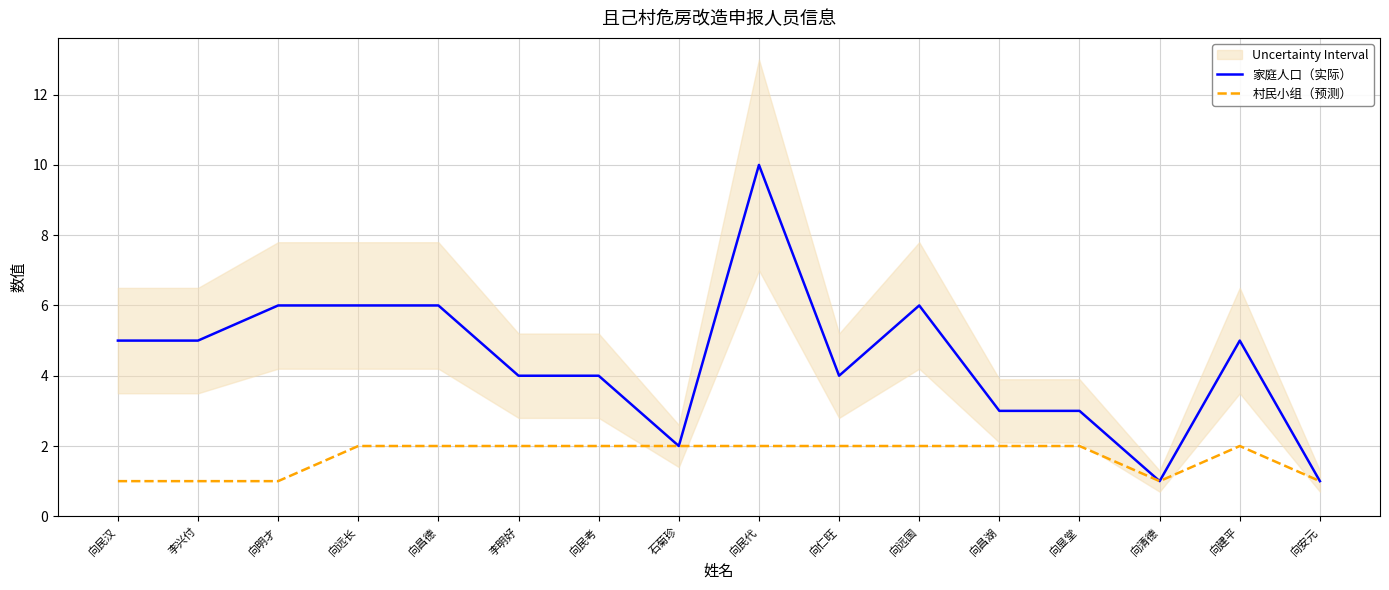

Is the value of 村民小组（预测） at 向民考 greater than the value of 家庭人口（实际） at 向远国?

No